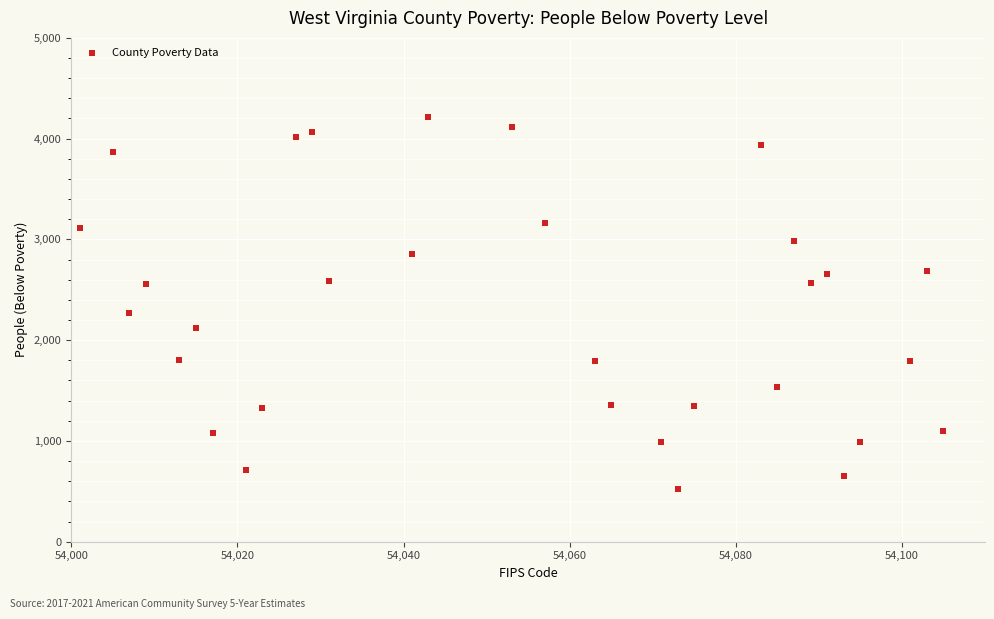

What Y value in the scatter plot is closest to 2372?

2265